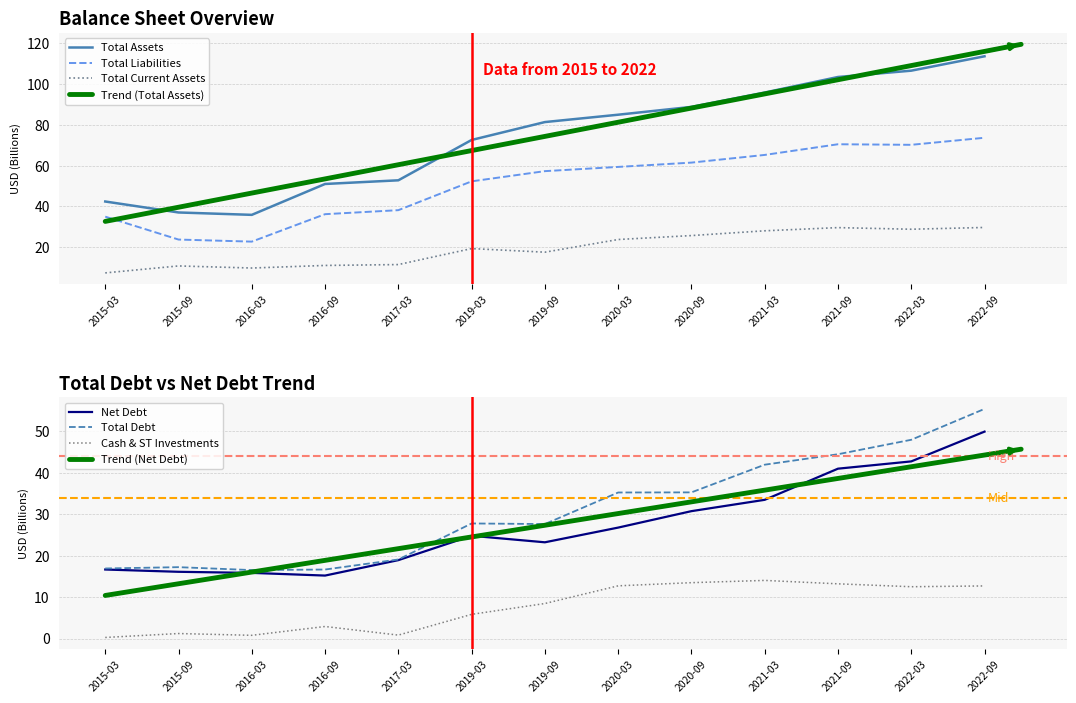

Which series has the largest range (max minus min)?

Total Assets